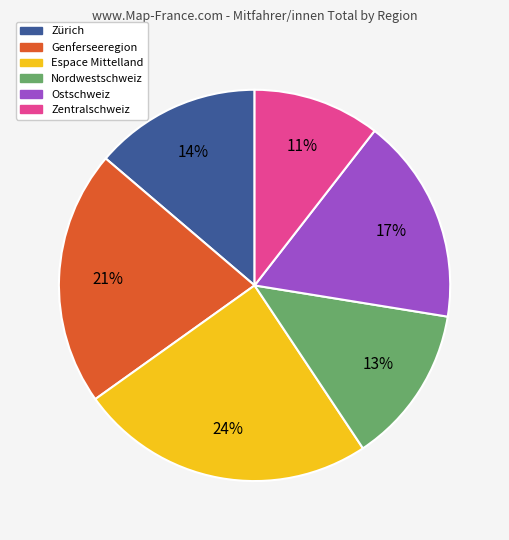

Is there any slice that represents more than half of the pie?

No